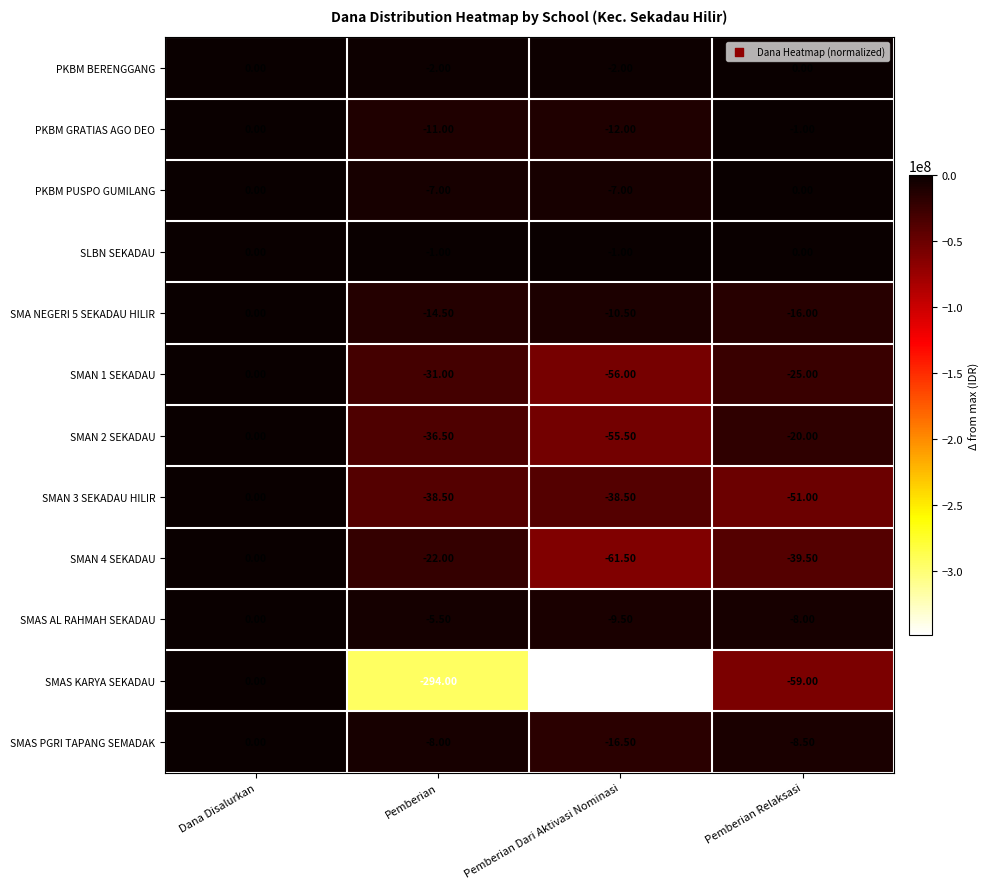

How many series are shown in this chart?

12